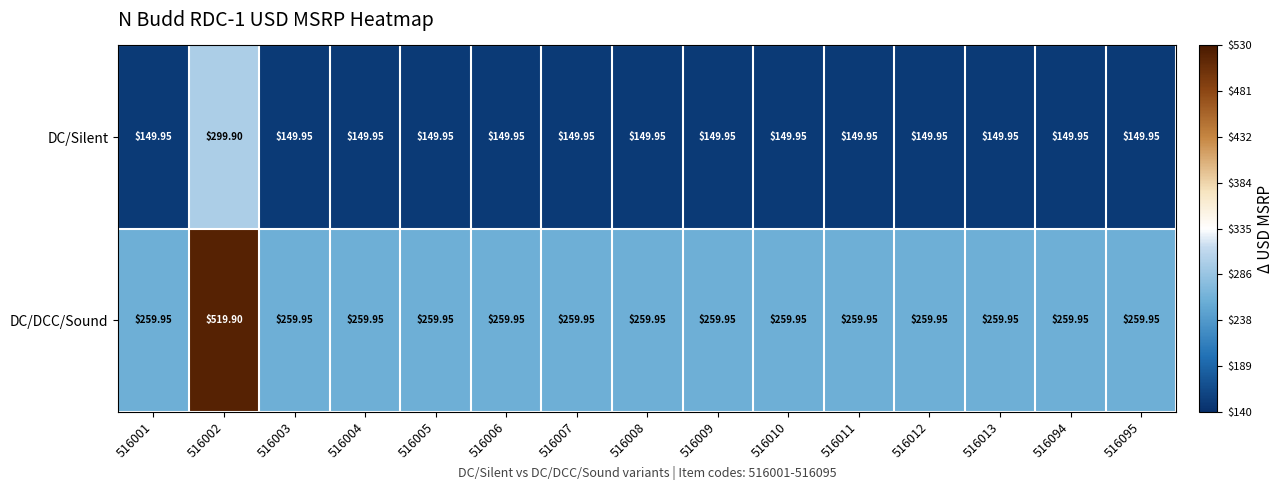

Is the value of DC/Silent at 516005 greater than the value of DC/DCC/Sound at 516003?

No